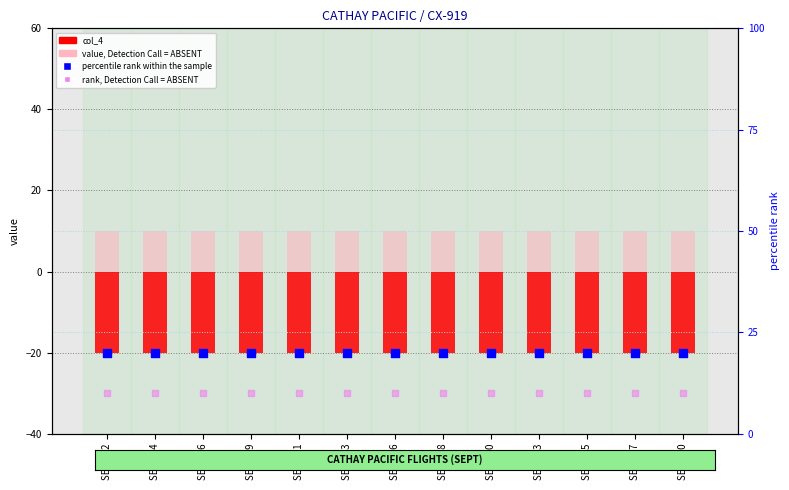

Which series has the largest total across all categories?

percentile rank within the sample